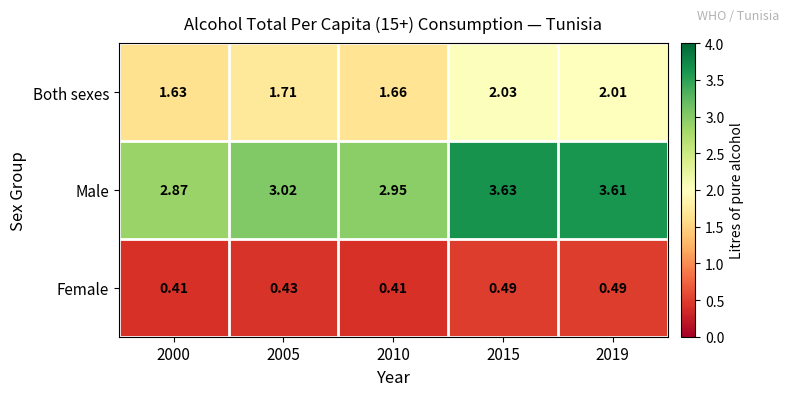

Between 2005 and 2019, which series saw the biggest shift?

Male